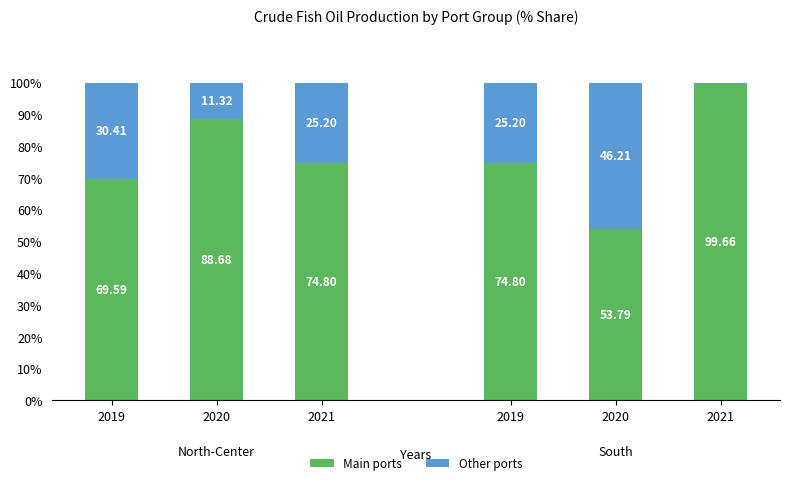

Which series has the widest spread of values?

Main ports